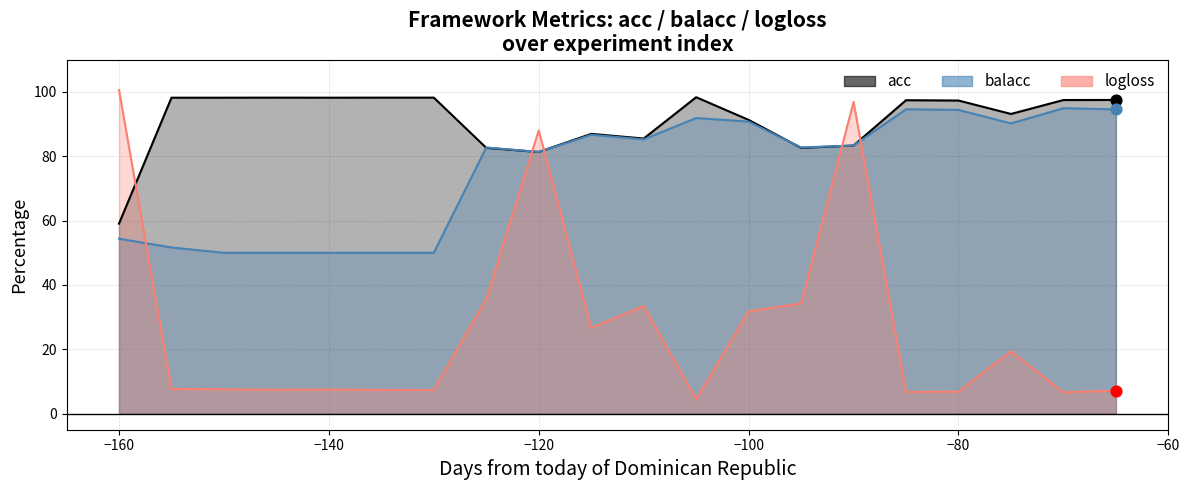

Which series has the largest total across all categories?

acc